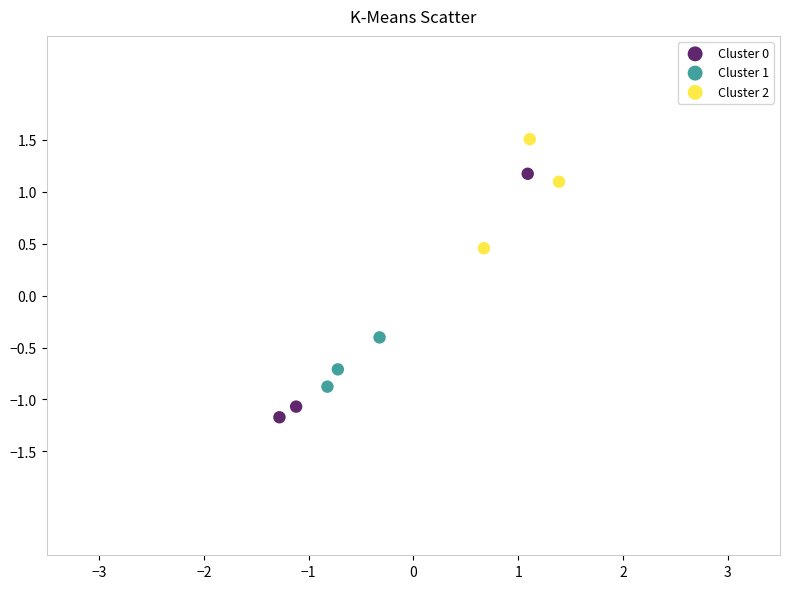

Which series reaches the minimum Y coordinate?

Cluster 0